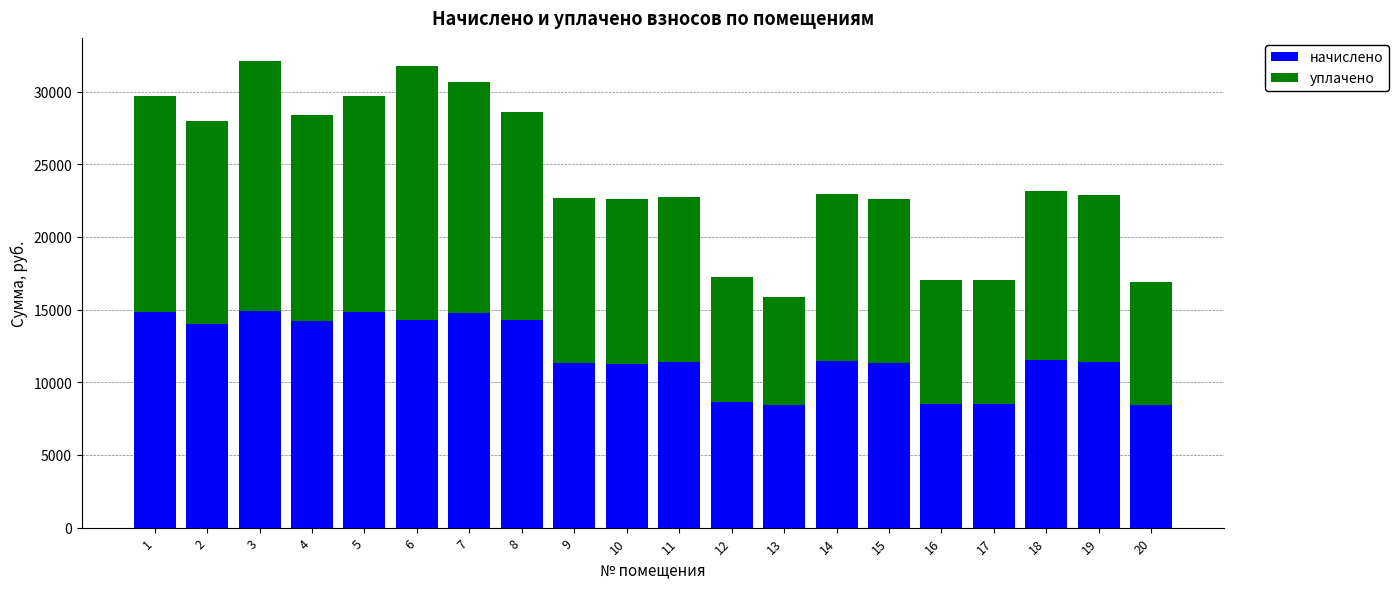

What is the total value across all series at 15?

22641.4